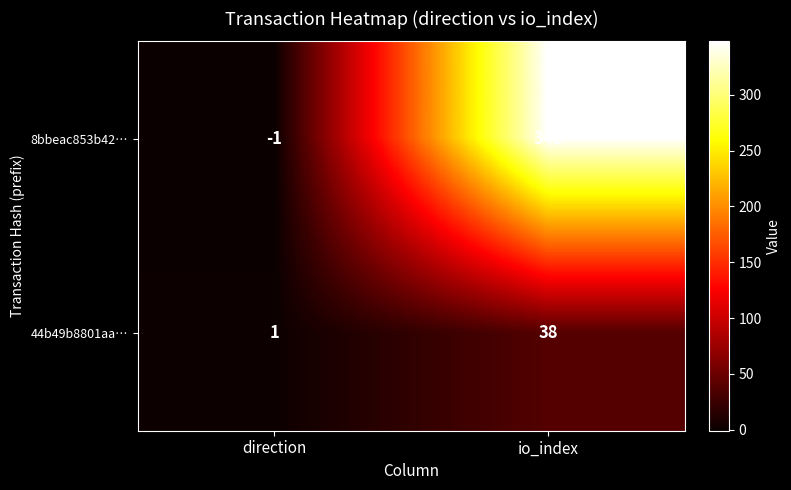

Reading left to right, list all the values displayed in this chart.

8bbeac853b42…: direction=-1	io_index=348
44b49b8801aa…: direction=1	io_index=38